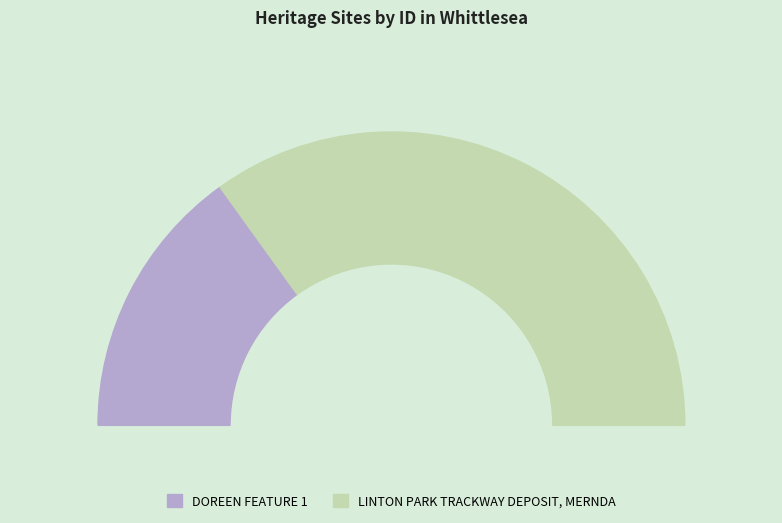

What is the smallest slice in the pie chart?

DOREEN FEATURE 1